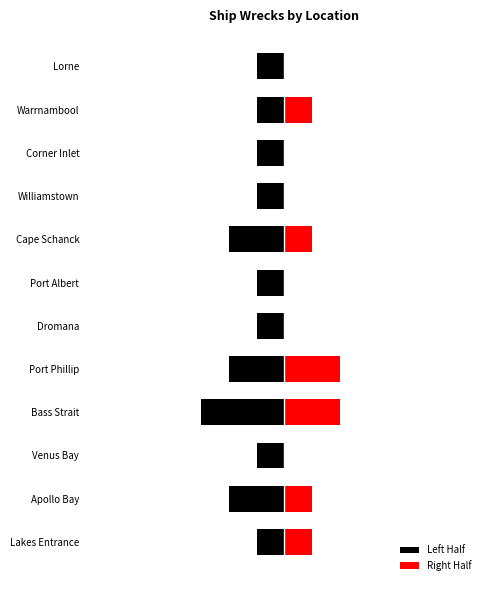

What is the value of the Left Half bar at the 5th from the left?

-2